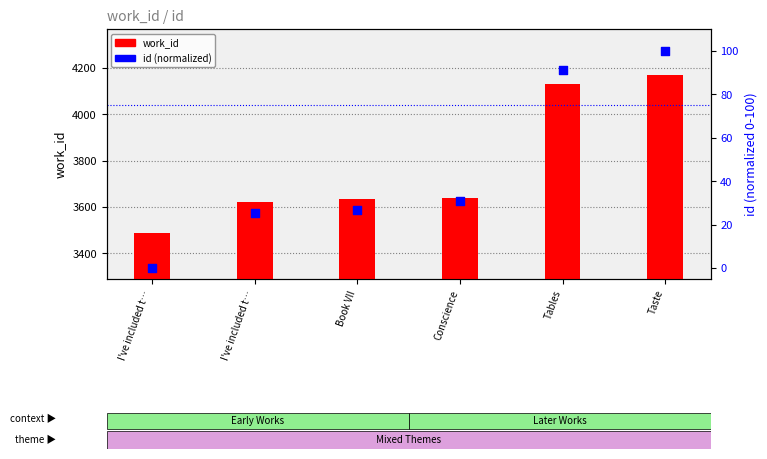

What are all the series names shown in the legend?

work_id, id